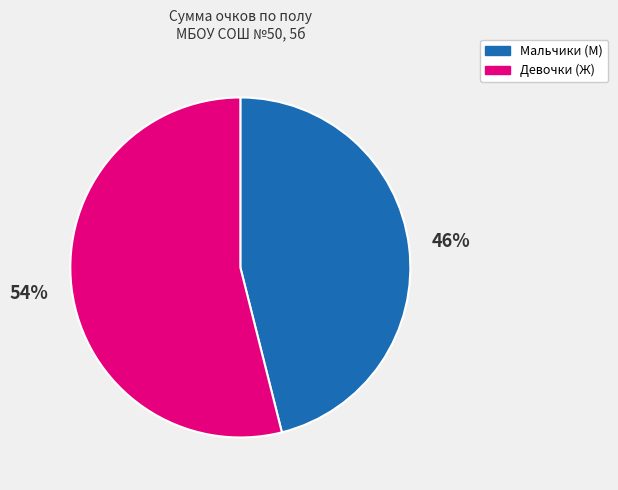

To the nearest percent, what is the difference between the largest and smallest slice percentages?

8%